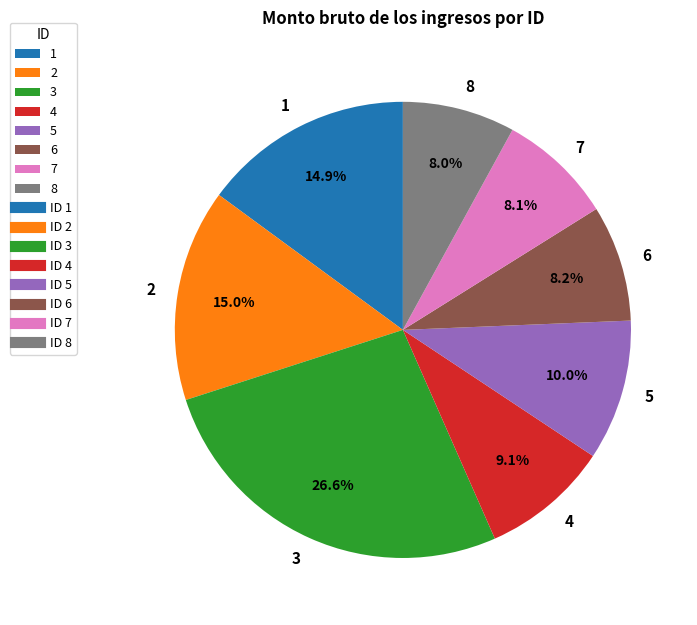

The 7 slice represents 8% of the pie. True or false?

True